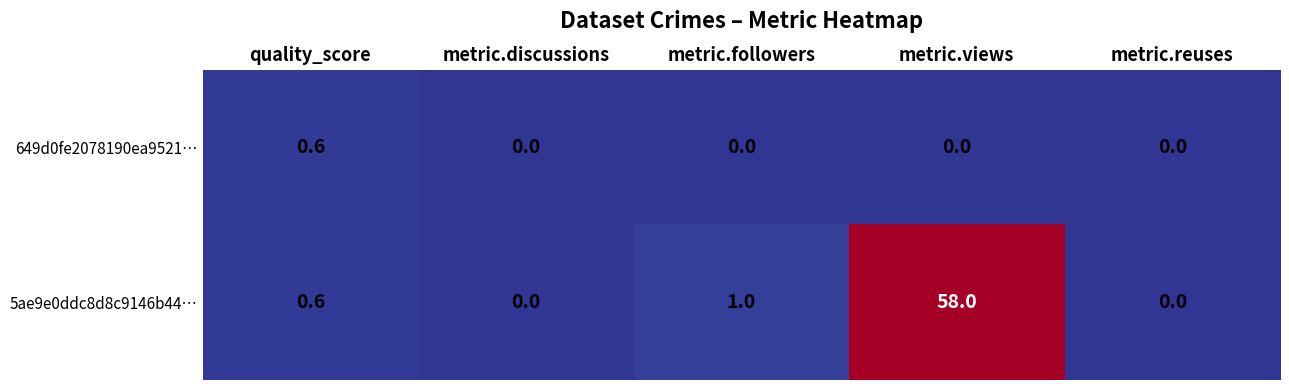

At how many categories does at least one series exceed 43?

1